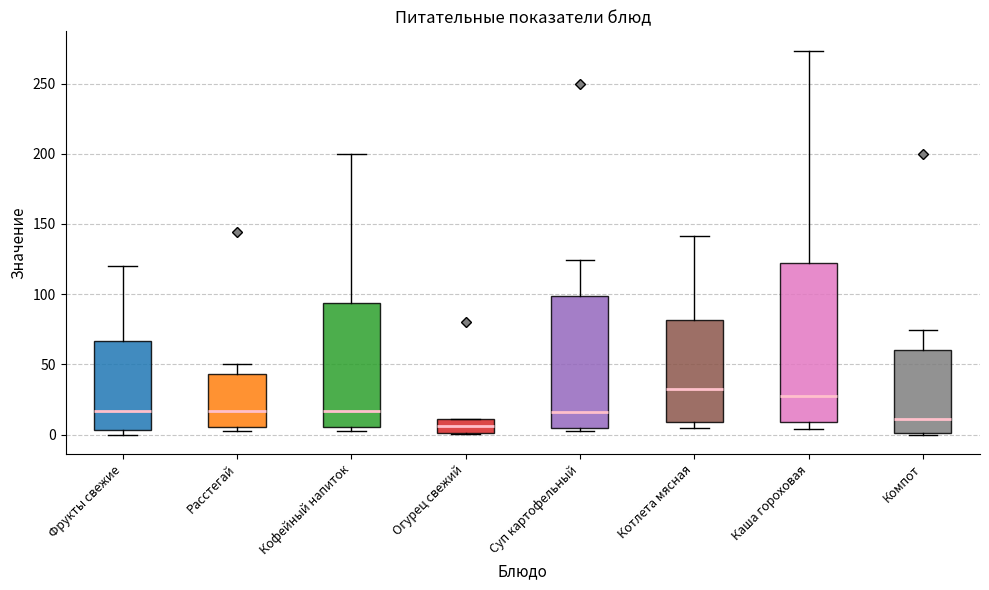

Reading left to right, transcribe this box plot: for each box, give where its median line is, the range the box spans, and where its two whiskers end, as read against the y-axis. The values are not printed on the chart, so give them approximately, as read against the axis.

Фрукты свежие: median 15, box 5 to 65, whiskers 0 to 120
Расстегай: median 15, box 5 to 45, whiskers 0 to 50
Кофейный напиток: median 15, box 5 to 95, whiskers 5 (just below the box's lower edge) to 200
Огурец свежий: median 5, box 0 to 10, whiskers 0 to 10
Суп картофельный: median 15, box 5 to 100, whiskers 5 (just below the box's lower edge) to 125
Котлета мясная: median 30, box 10 to 80, whiskers 5 to 140
Каша гороховая: median 30, box 10 to 120, whiskers 5 to 275
Компот: median 10, box 0 to 60, whiskers 0 to 75